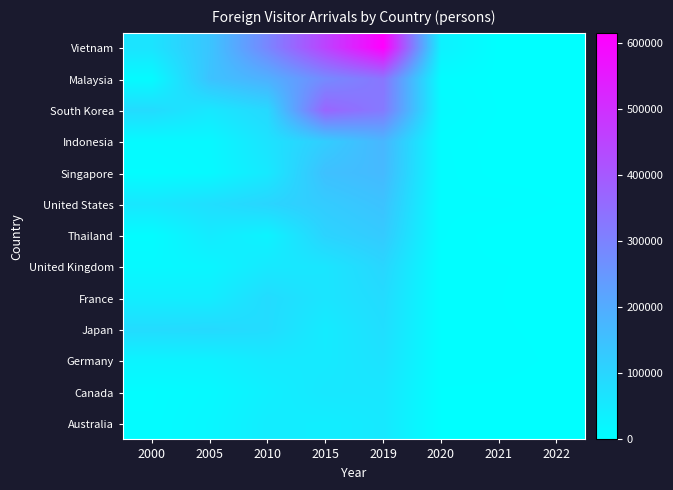

List the series in order of their peak value, highest first.

Vietnam, South Korea, Malaysia, Indonesia, Singapore, United States, Thailand, United Kingdom, Japan, France, Germany, Canada, Australia